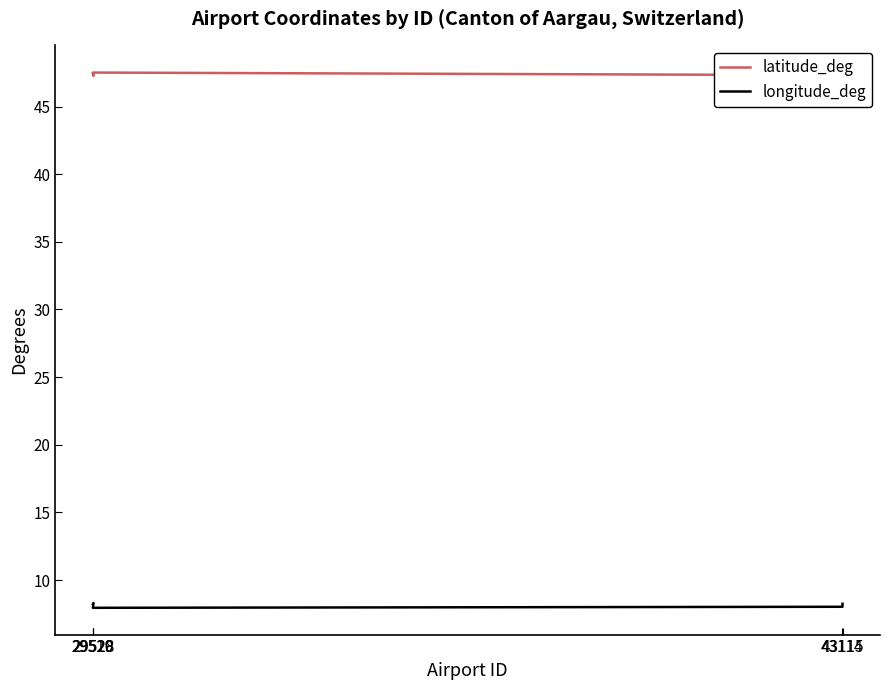

True or false: longitude_deg has a value of 2.8 at 43115.

False